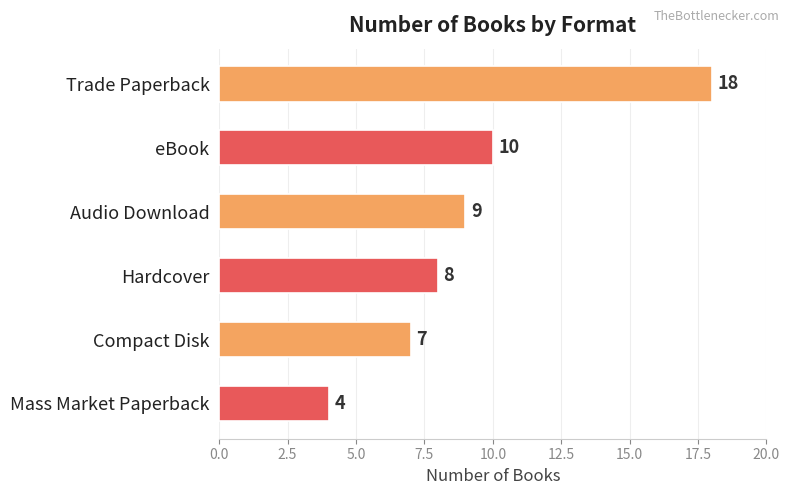

Rank the categories by value from highest to lowest.

Trade Paperback, eBook, Audio Download, Hardcover, Compact Disk, Mass Market Paperback